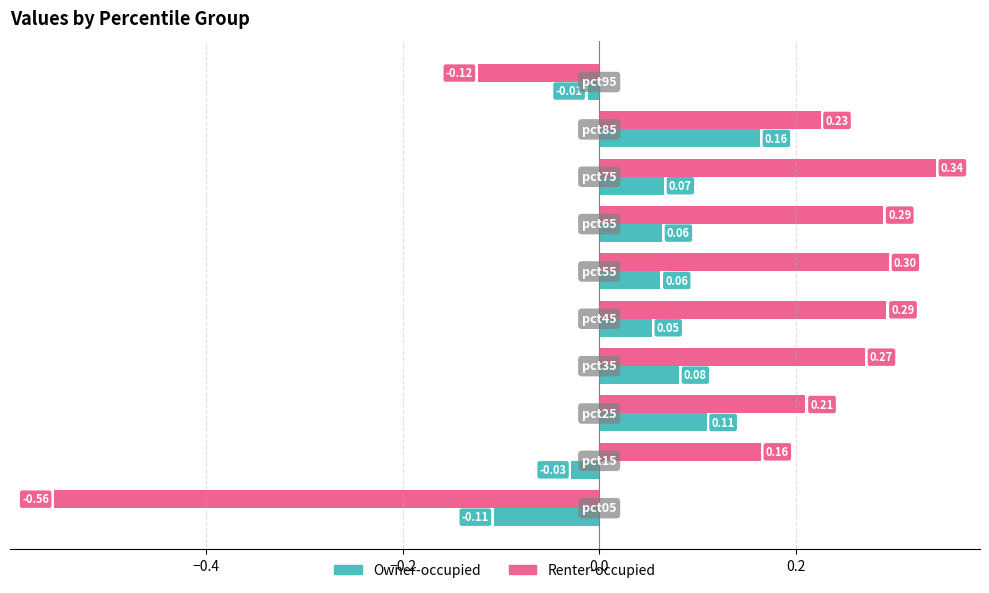

Which series has the widest spread of values?

Renter-occupied